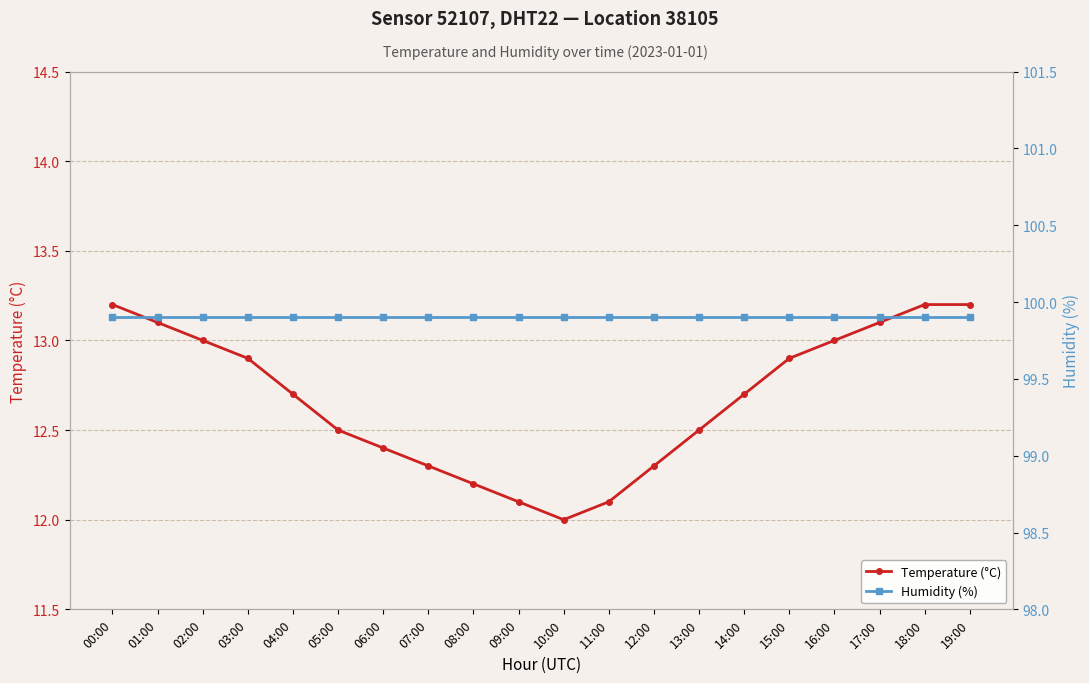

What are all the series names shown in the legend?

Temperature (°C), Humidity (%)